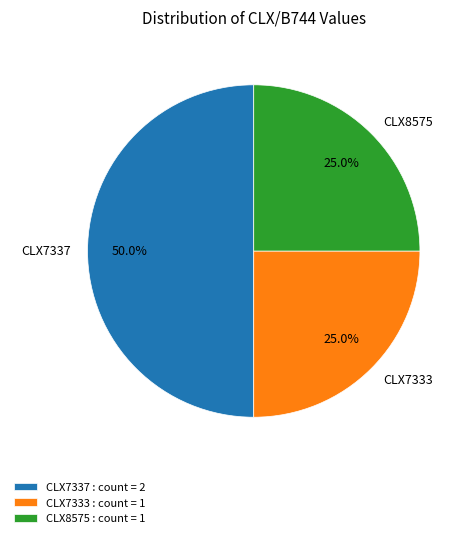

Count the number of slices in the pie.

3